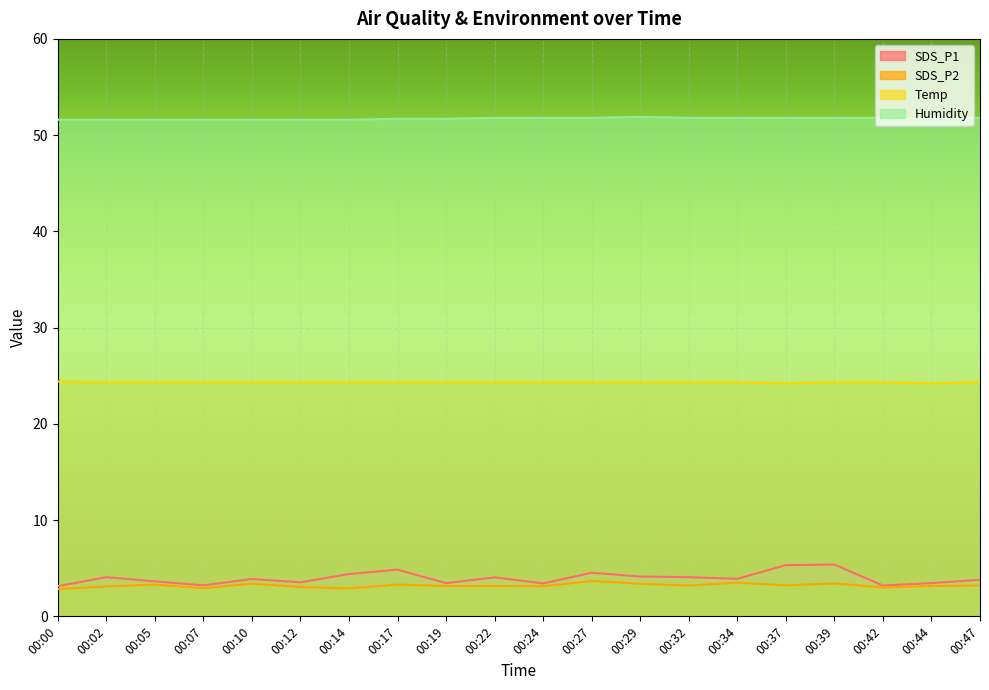

What is the total value across all series at 00:22?

83.3